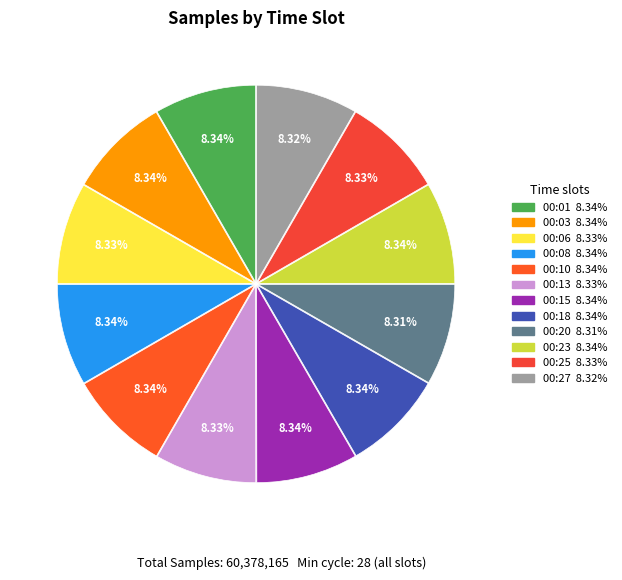

Does any single category account for the majority?

No